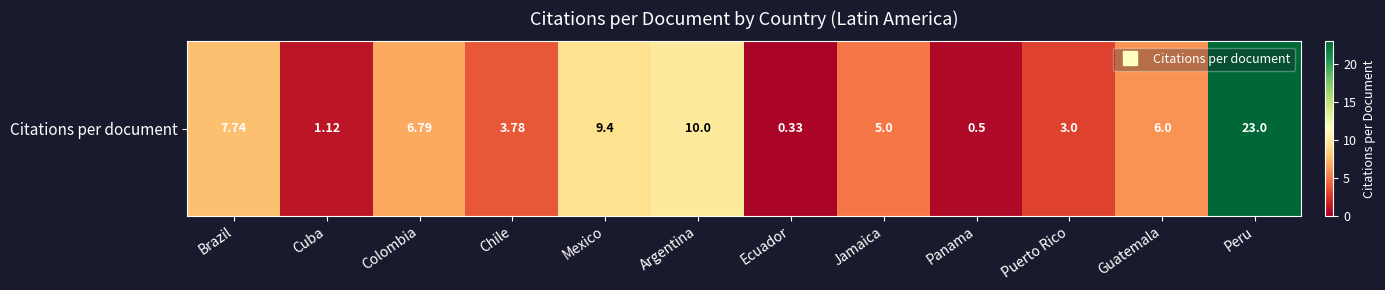

What is the ratio of the value at Cuba to the value at Brazil?

0.1